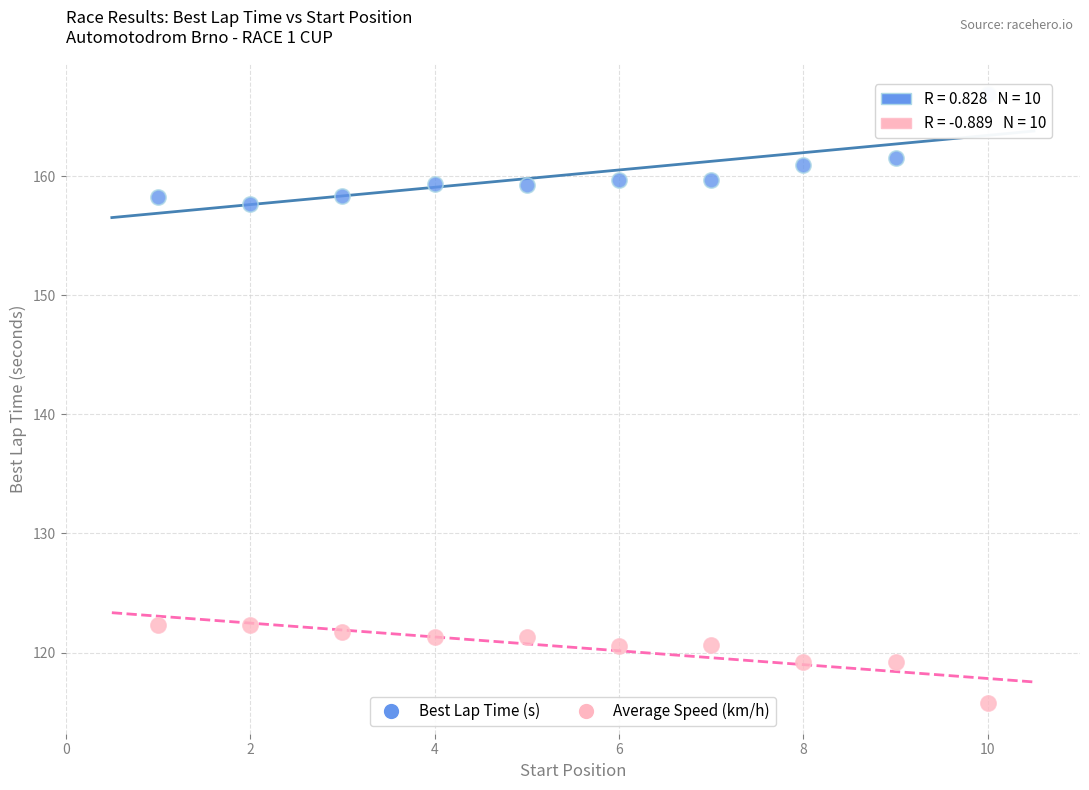

Which series reaches the maximum Y coordinate?

Best Lap Time (s)